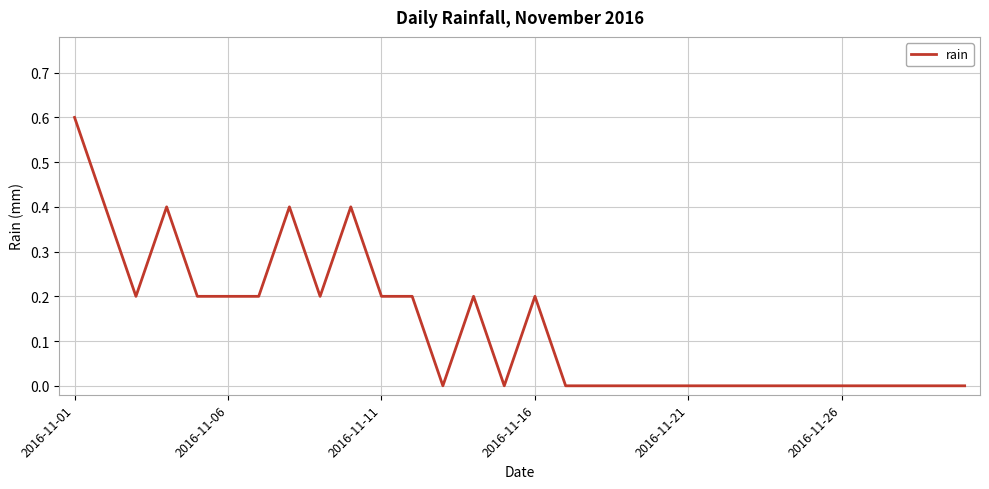

What is the difference between the maximum and minimum values?

0.6